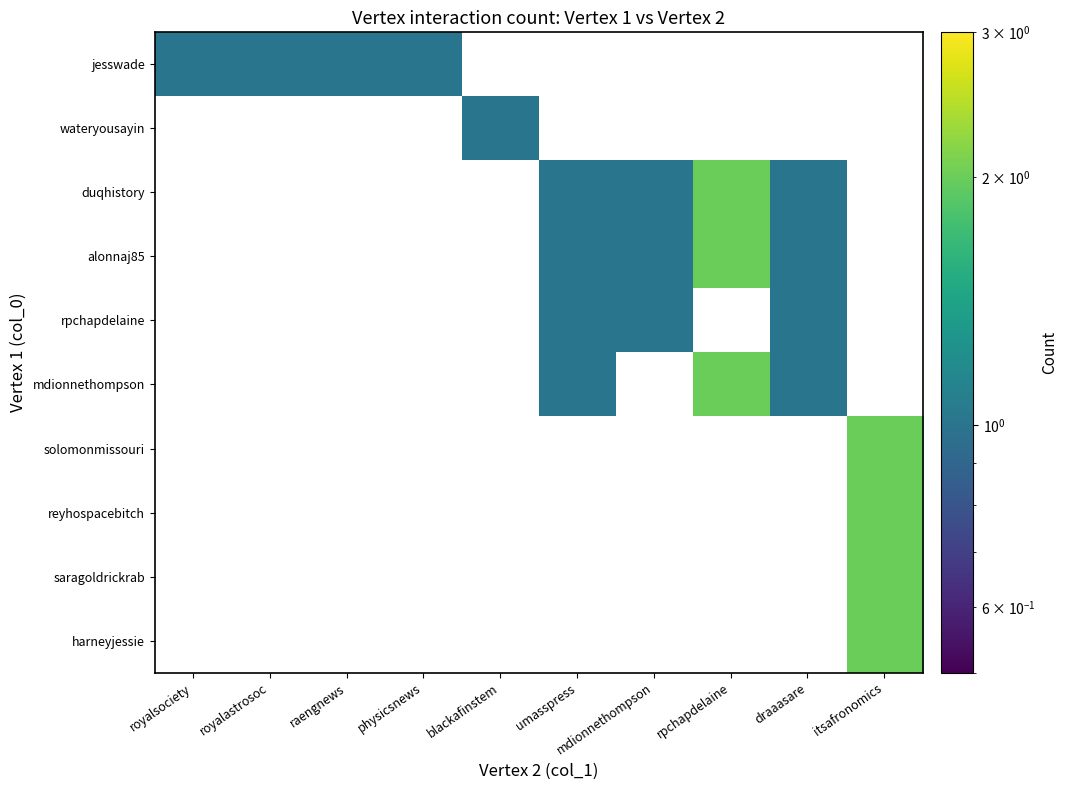

Is the value of rpchapdelaine at draaasare greater than the value of jesswade at rpchapdelaine?

No